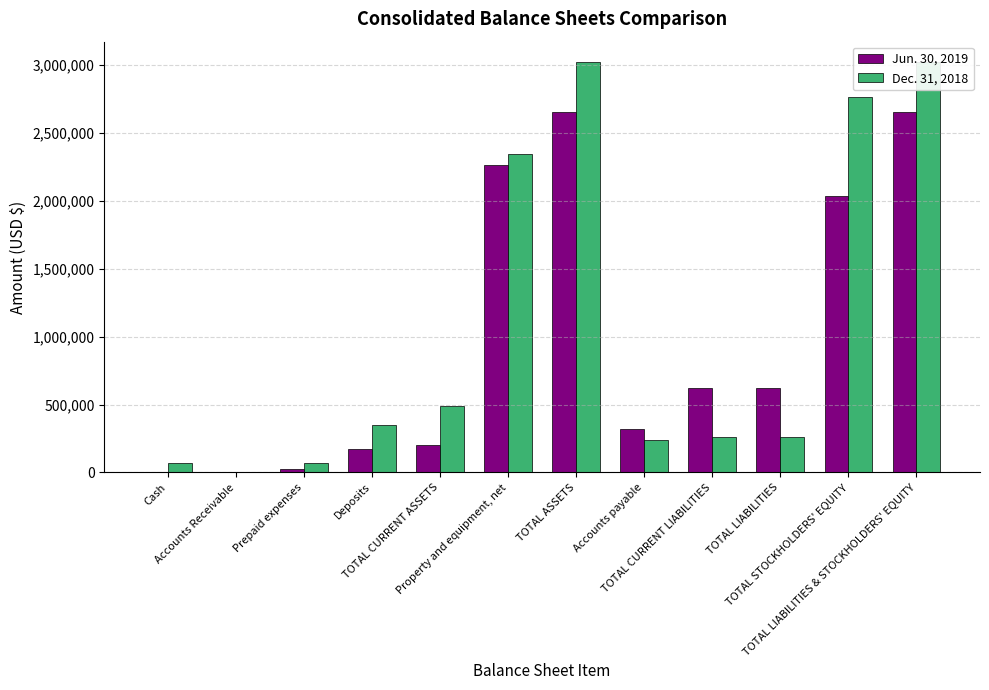

What is the label of the 3rd bar from the right?

TOTAL LIABILITIES